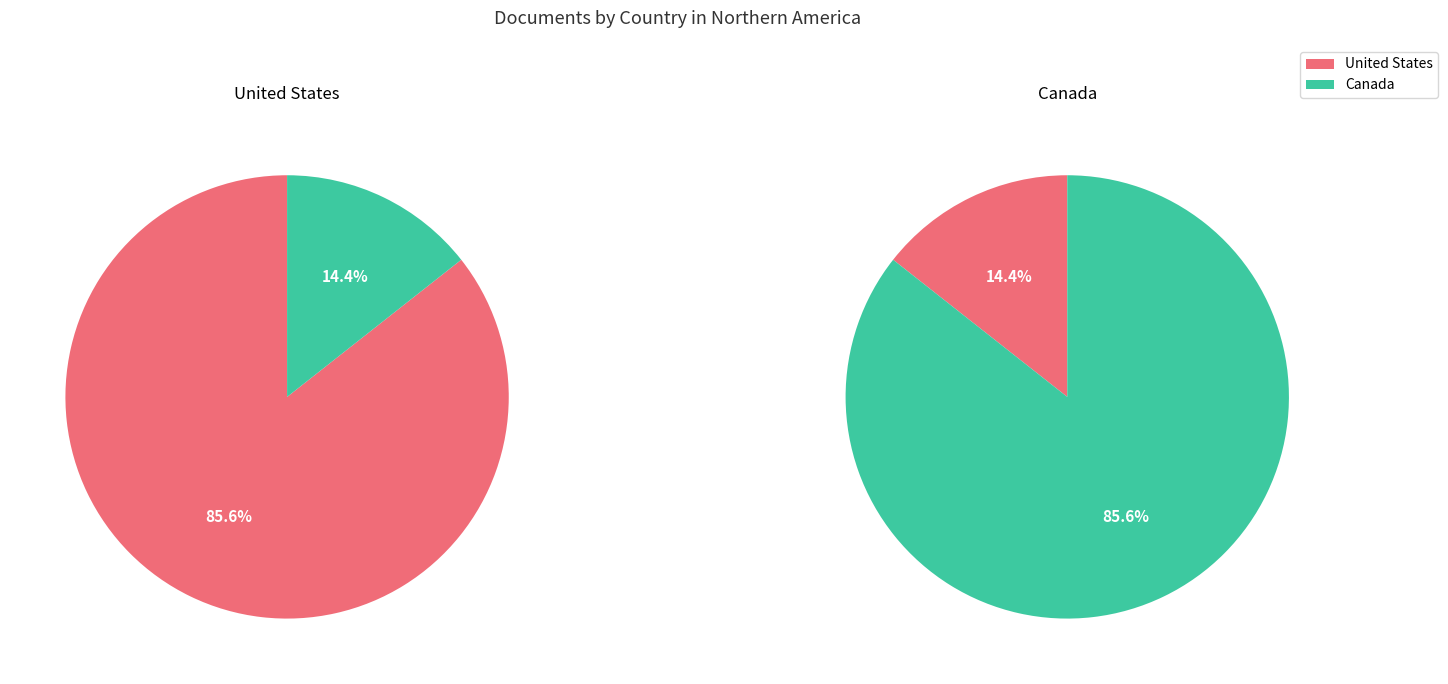

To the nearest percent, what is the combined percentage of Canada and United States?

100%